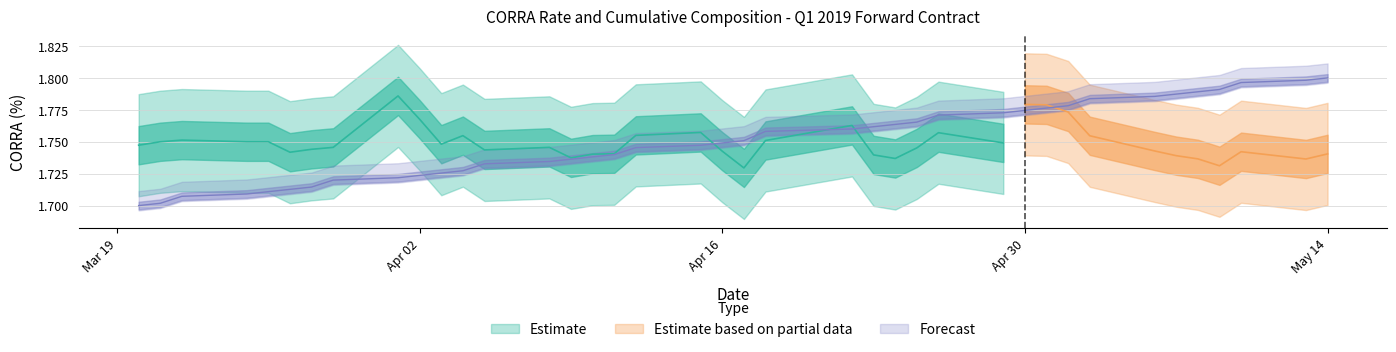

The chart shows a value of 3.1 at 32. True or false?

False